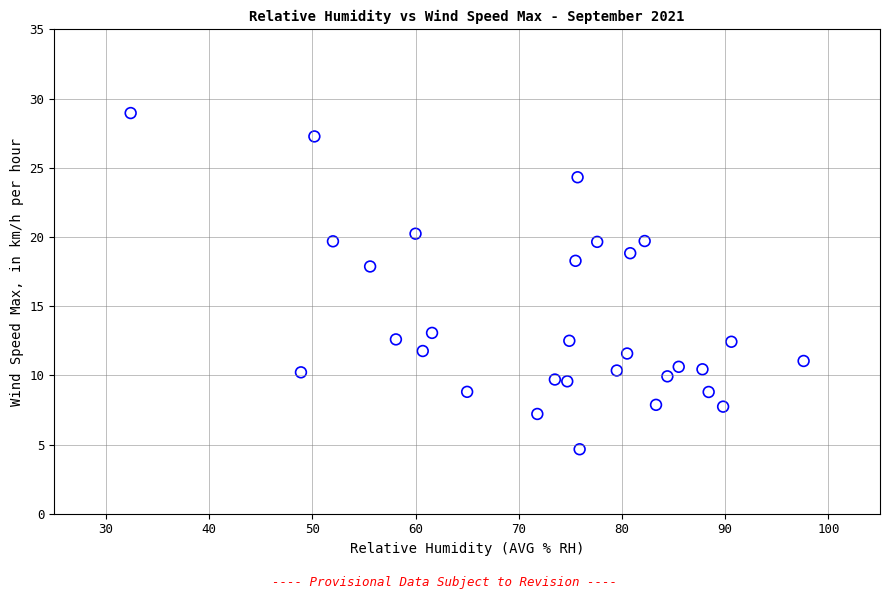

What Y value in the scatter plot is closest to 16?

17.9